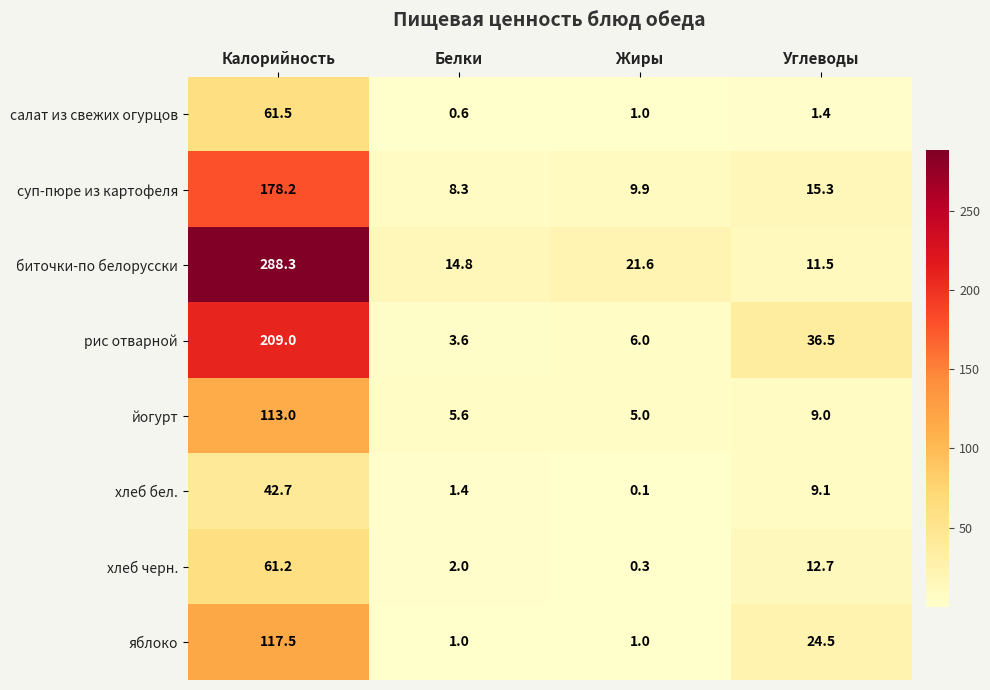

The value of суп-пюре из картофеля at Жиры is 9.9. True or false?

True